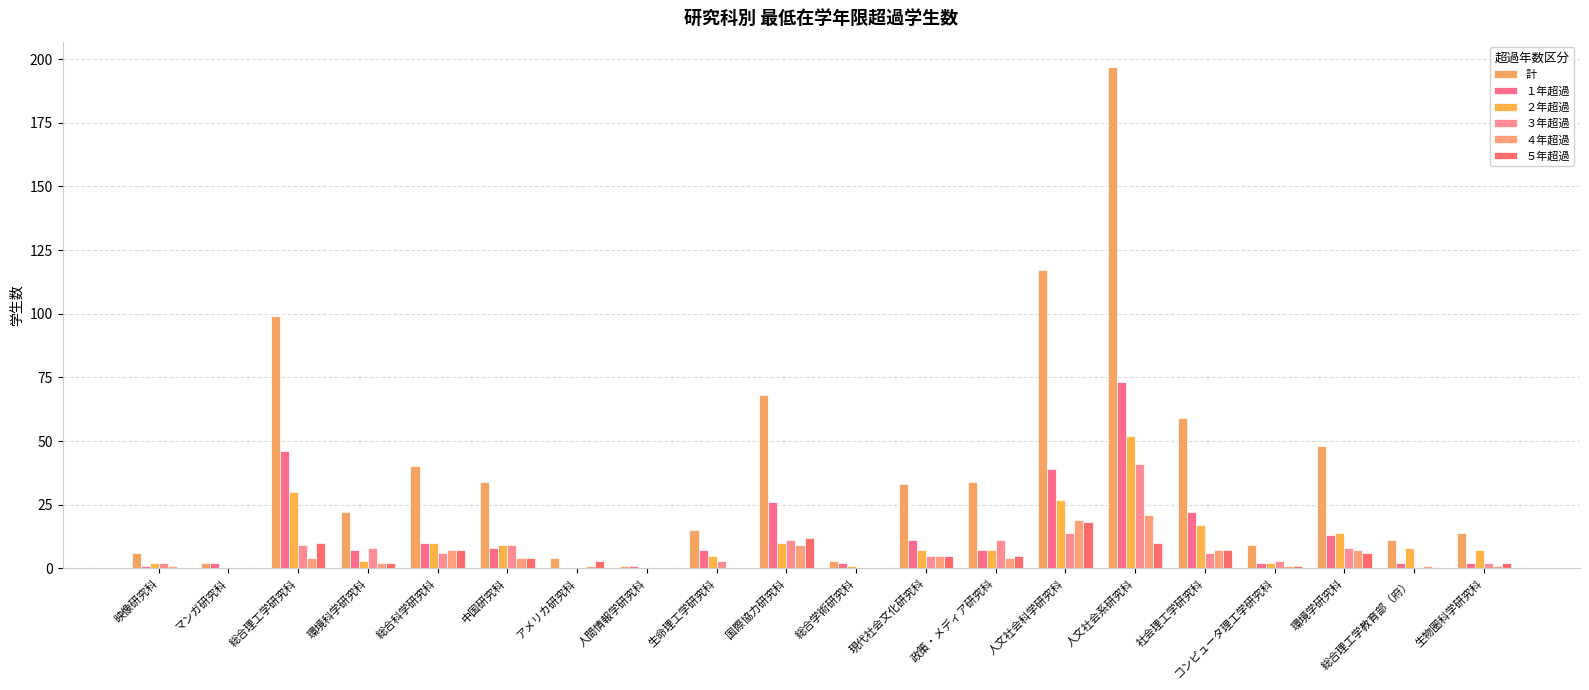

What are all the series names shown in the legend?

計, １年超過, ２年超過, ３年超過, ４年超過, ５年超過